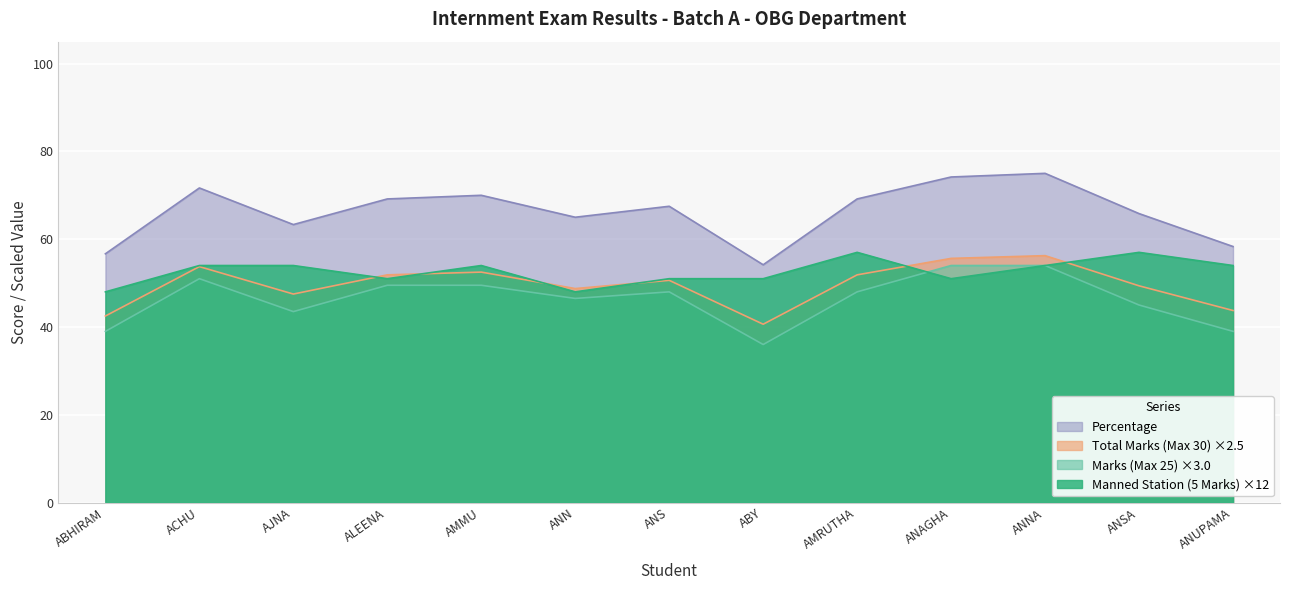

What position from the right is ANAGHA?

4